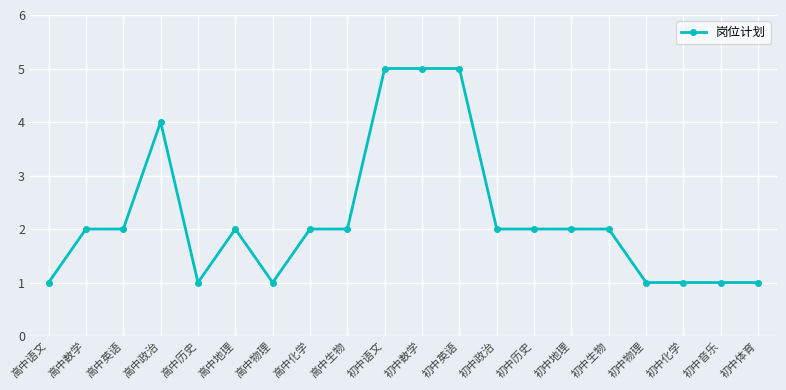

What is the approximate value at 初中体育?

1